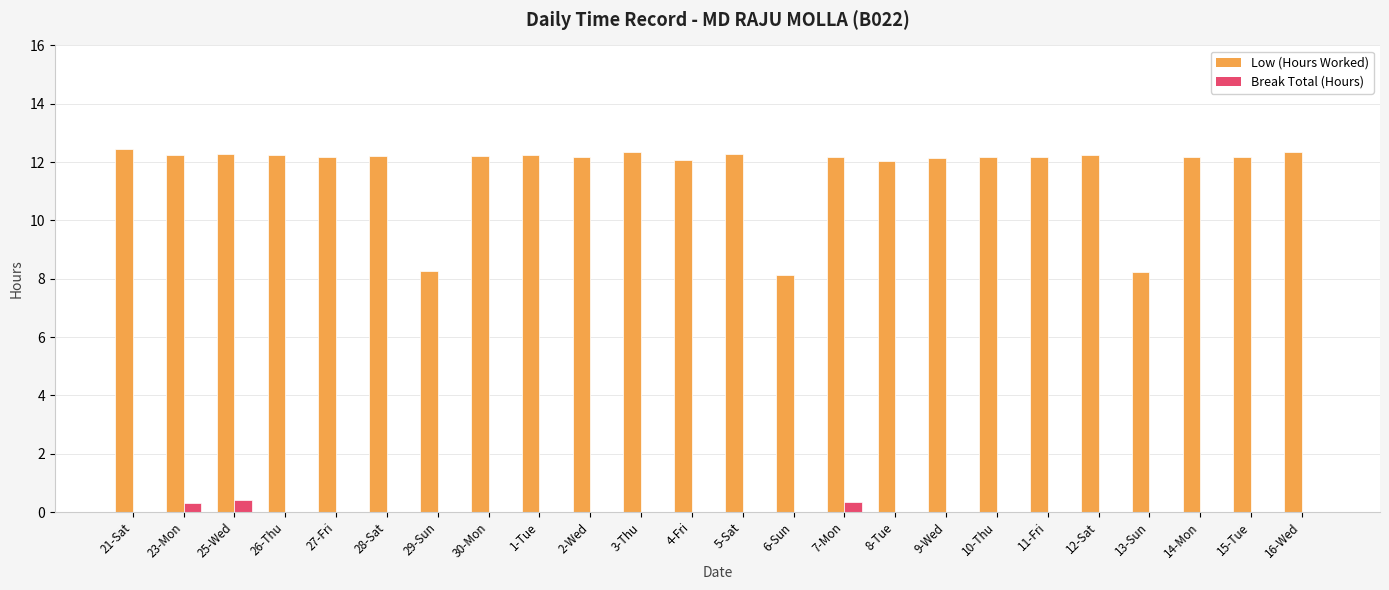

What is the sum of all Break Total (Hours) values?

1.1